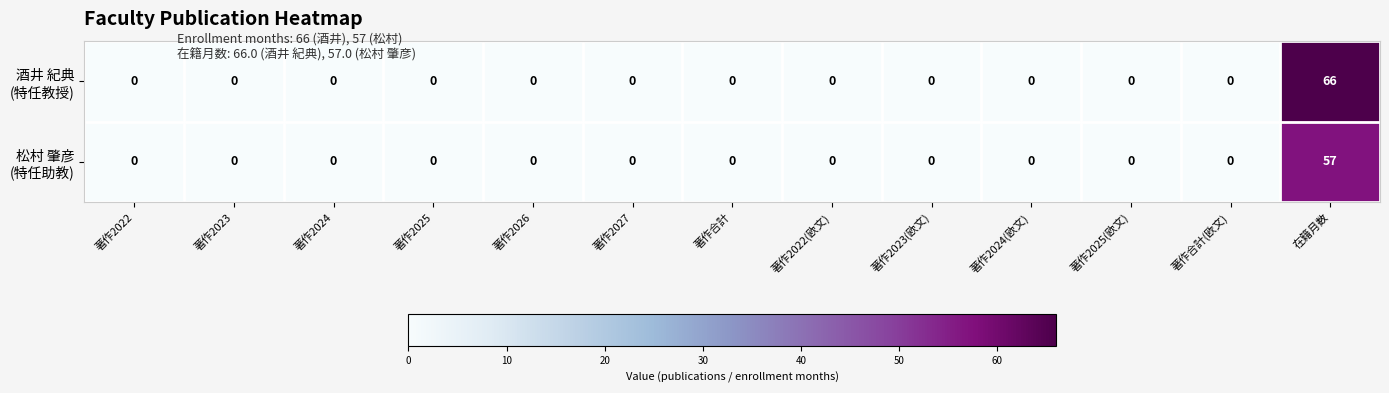

How many series are shown in this chart?

2